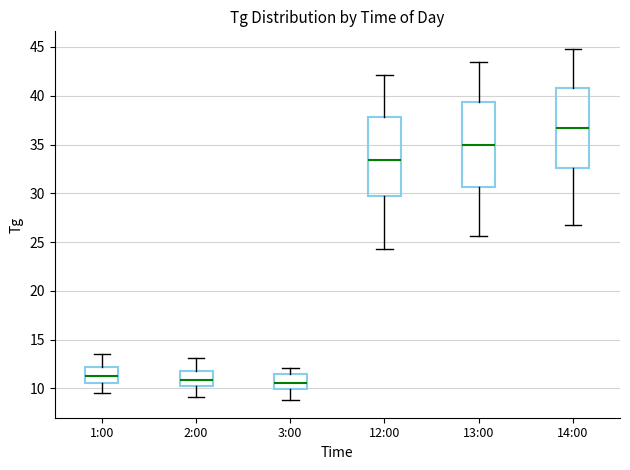

Reading left to right, transcribe this box plot: for each box, give where its median line is, the range the box spans, and where its two whiskers end, as read against the y-axis. The values are not printed on the chart, so give them approximately, as read against the axis.

1:00: median 11.5, box 10.5 to 12.0, whiskers 9.5 to 13.5
2:00: median 11.0, box 10.0 to 12.0, whiskers 9.0 to 13.0
3:00: median 10.5, box 10.0 to 11.5, whiskers 9.0 to 12.0
12:00: median 33.5, box 29.5 to 38.0, whiskers 24.5 to 42.0
13:00: median 35.0, box 30.5 to 39.5, whiskers 25.5 to 43.5
14:00: median 36.5, box 32.5 to 41.0, whiskers 27.0 to 45.0